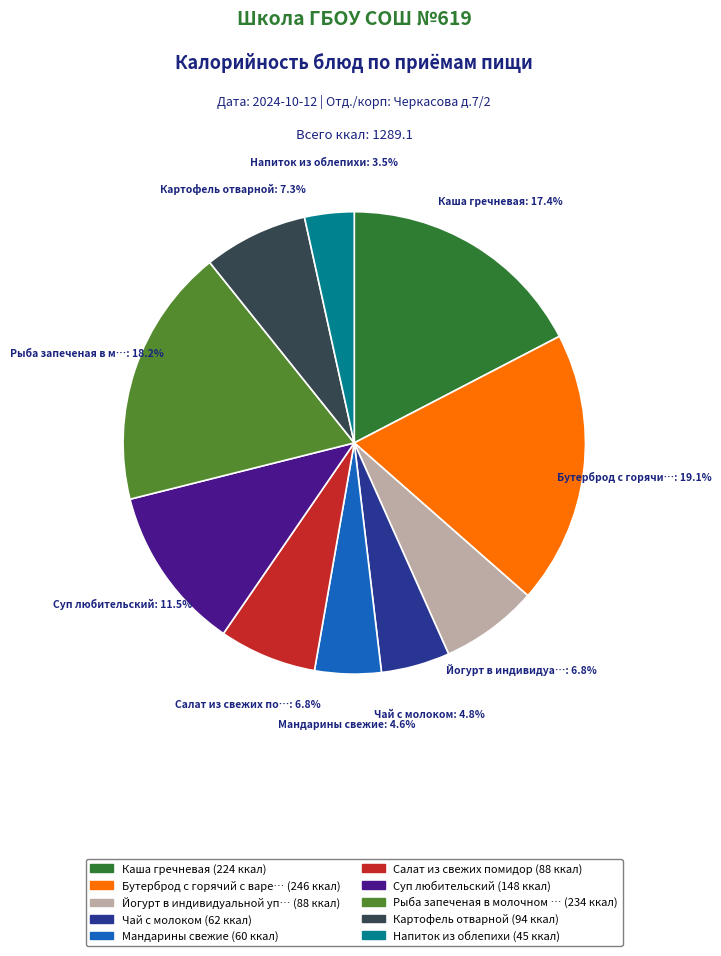

Does any single category account for the majority?

No